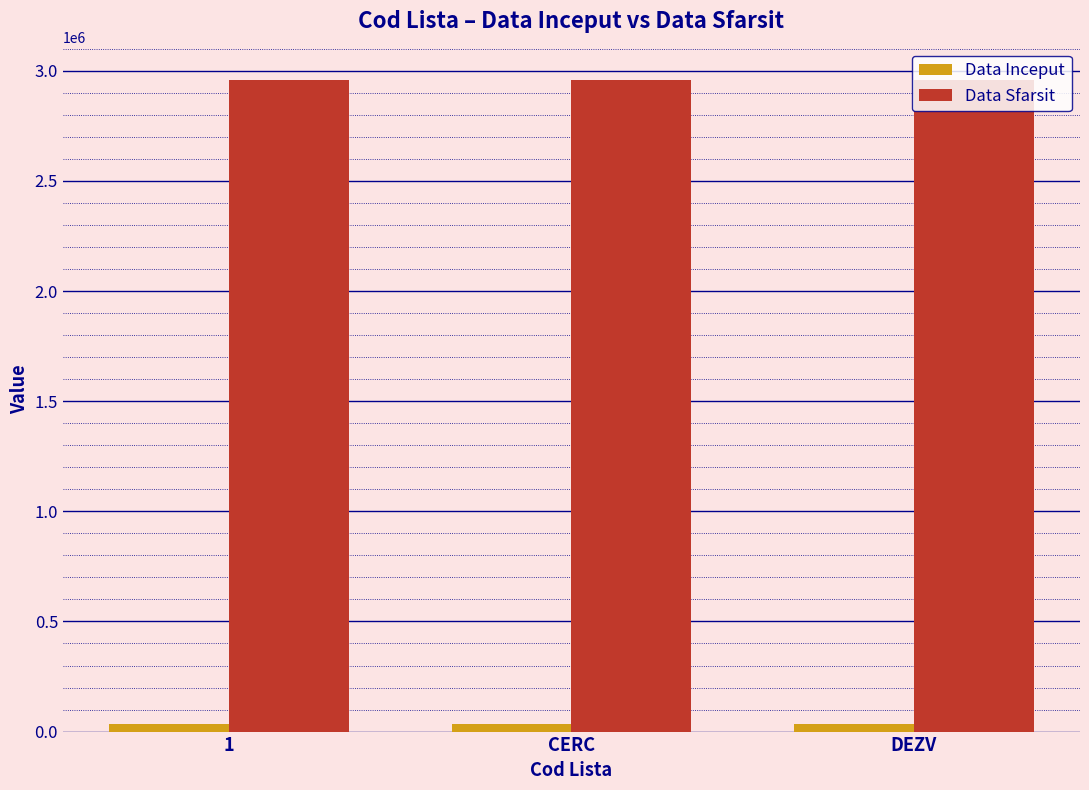

What is the label of the 2nd bar from the right?

CERC